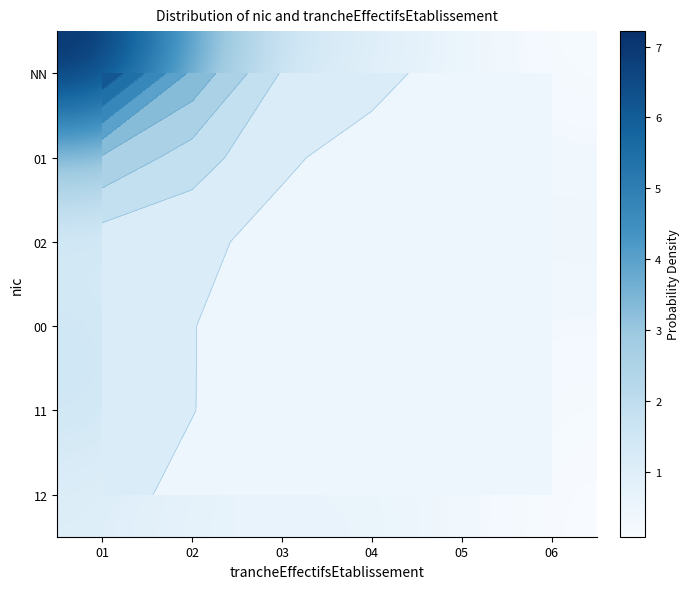

What is the sum of the 01 values at 06 and 05?

0.7